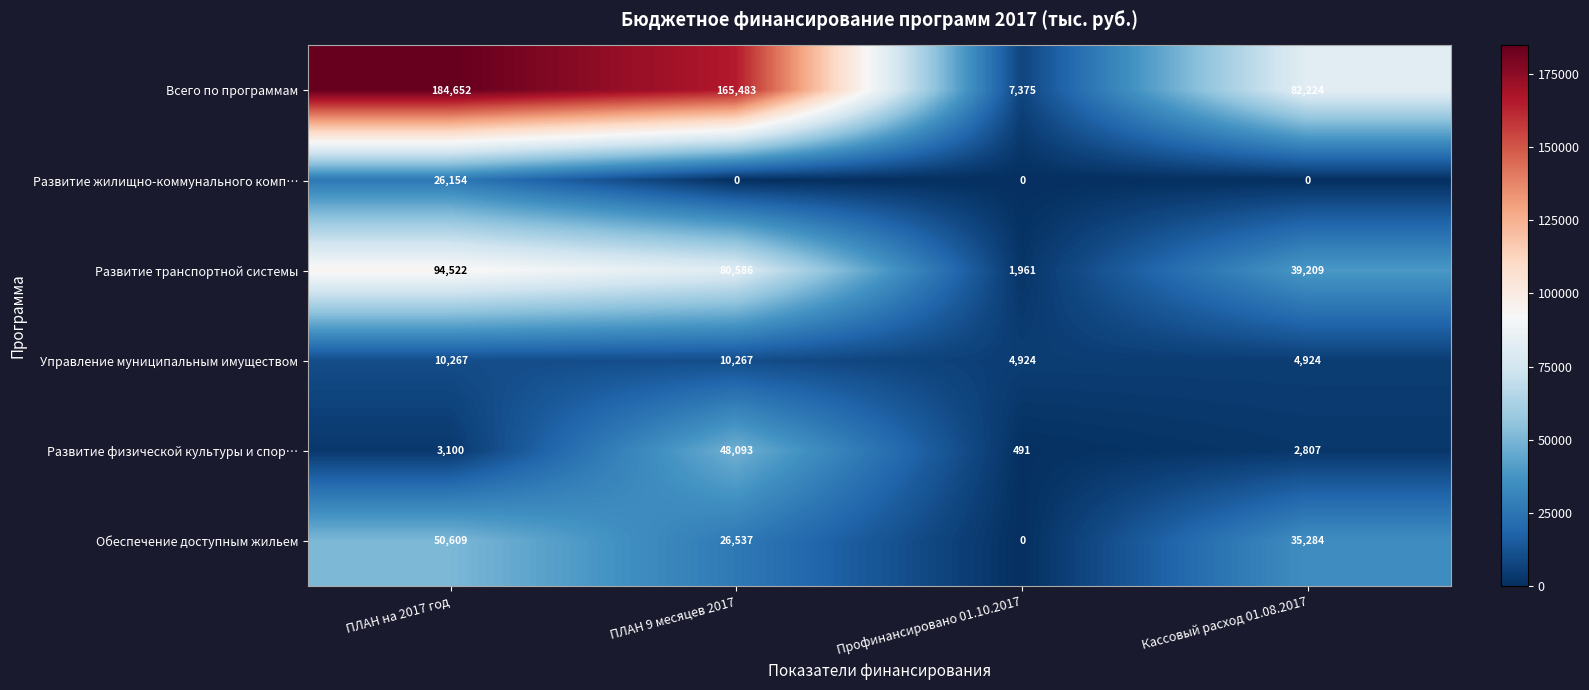

What is the average value of the Развитие физической культуры и спор… series?

13623